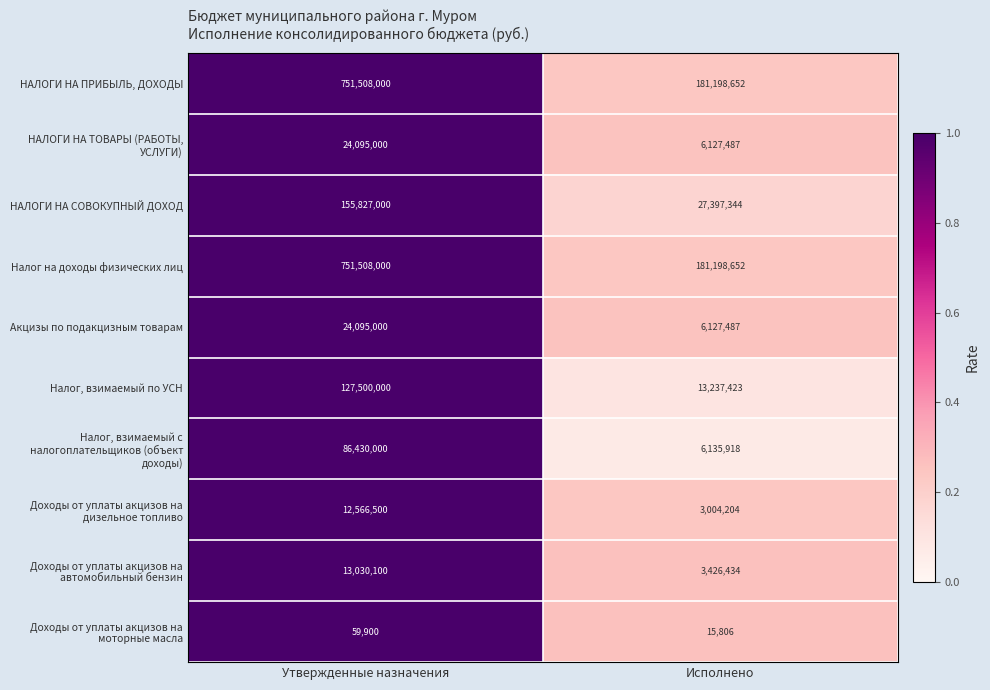

Rank the categories by НАЛОГИ НА ПРИБЫЛЬ, ДОХОДЫ value from highest to lowest.

Утвержденные назначения, Исполнено